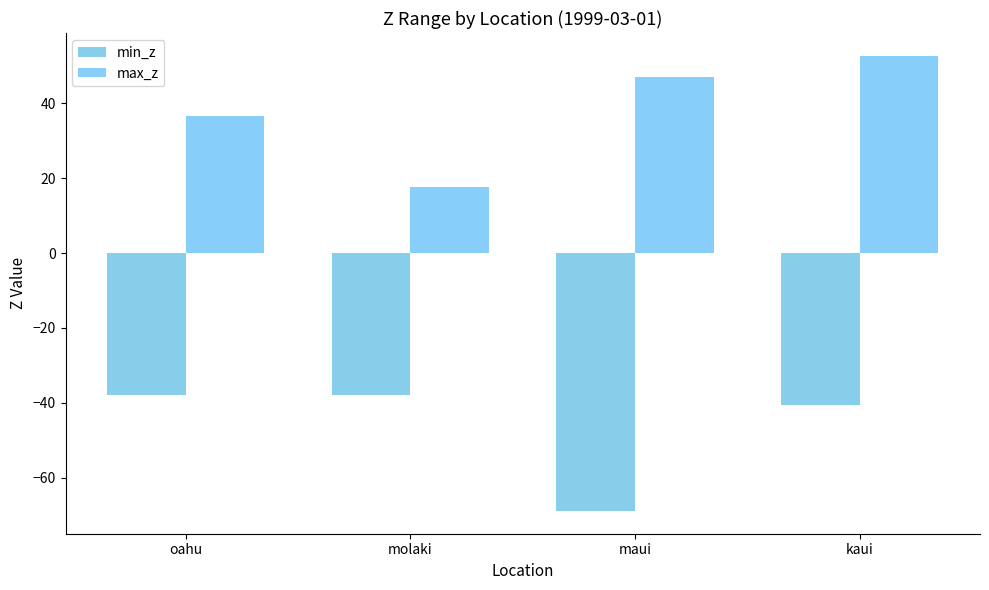

What are all the series names shown in the legend?

min_z, max_z